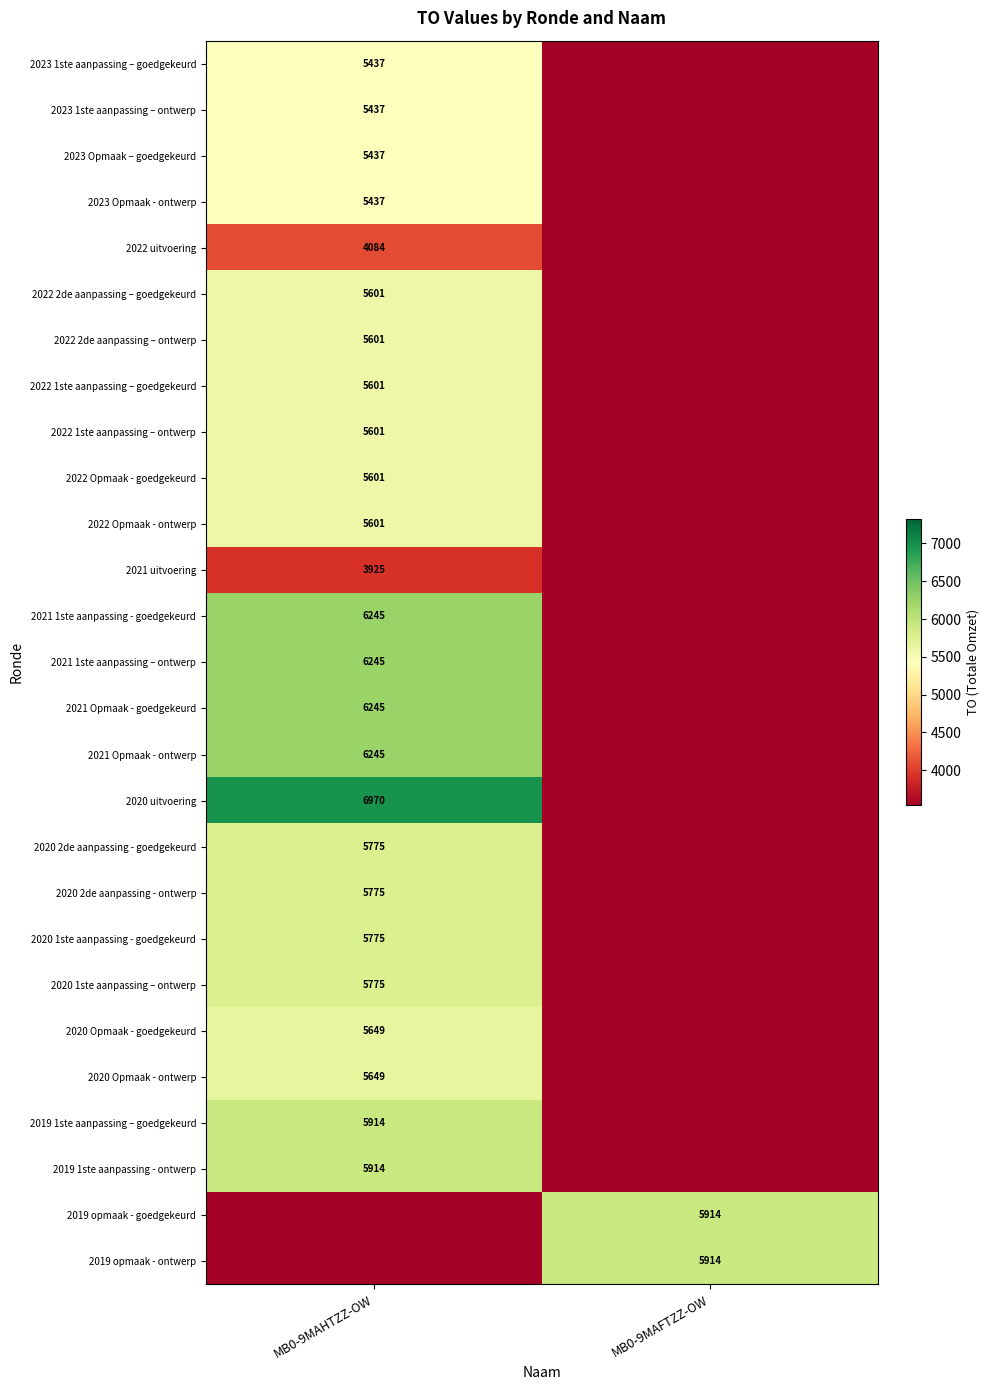

Is the value of 2022 Opmaak - ontwerp at MB0-9MAFTZZ-OW greater than the value of 2021 Opmaak - goedgekeurd at MB0-9MAFTZZ-OW?

No